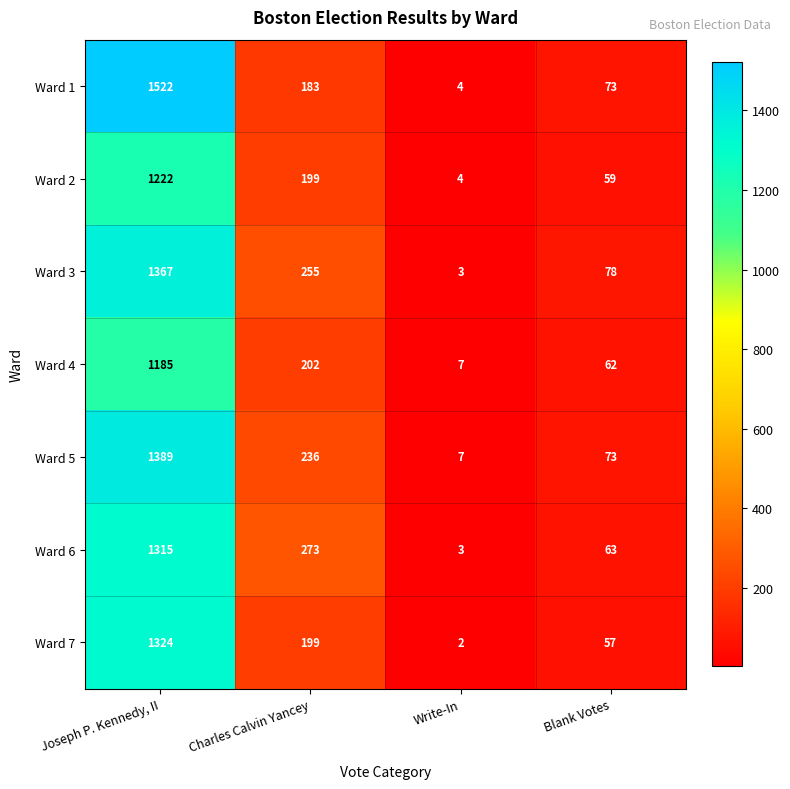

Reading left to right, what are all the values shown in this chart?

Ward 1: 1522	183	4	73
Ward 2: 1222	199	4	59
Ward 3: 1367	255	3	78
Ward 4: 1185	202	7	62
Ward 5: 1389	236	7	73
Ward 6: 1315	273	3	63
Ward 7: 1324	199	2	57